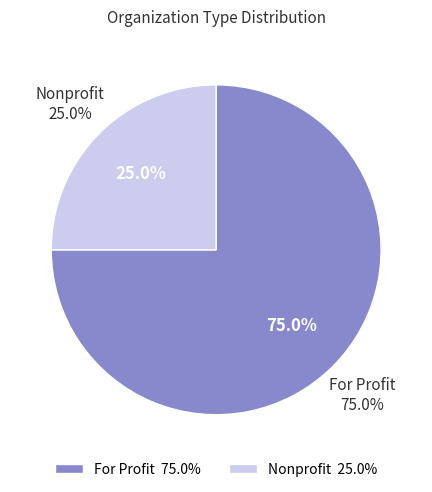

Which slice is the largest?

For Profit